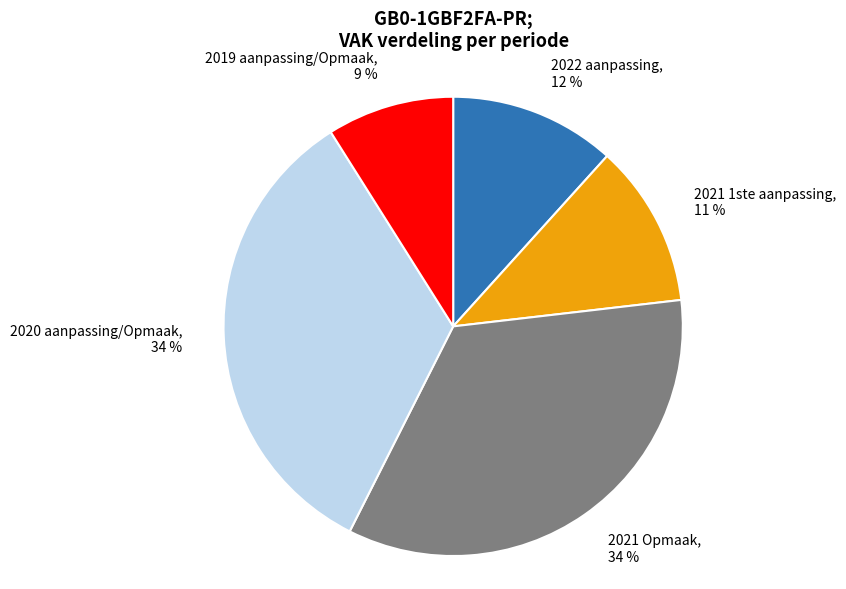

Between 2019 aanpassing/Opmaak and 2021 1ste aanpassing, which is larger?

2021 1ste aanpassing